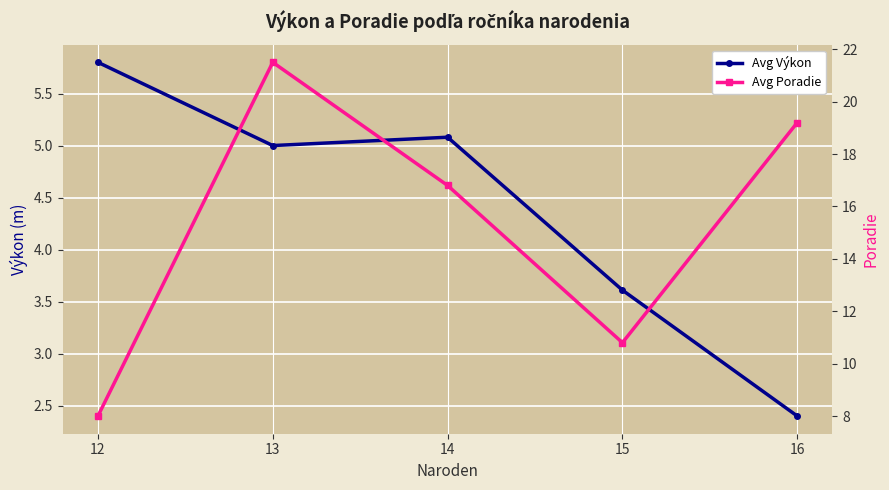

At which label does Avg Výkon first exceed 5?

12